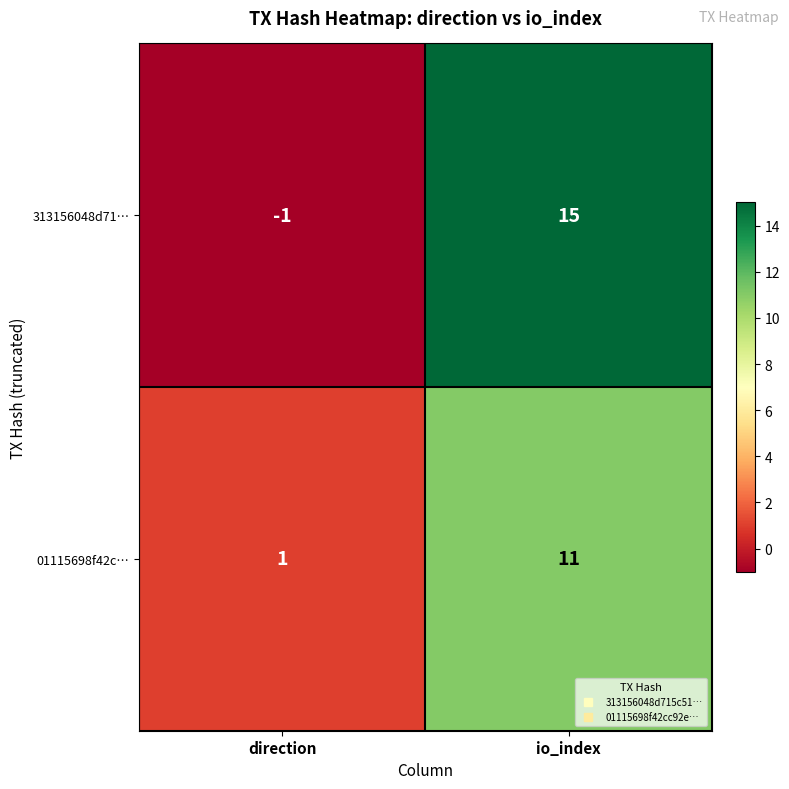

Rank the series at direction from highest to lowest value.

01115698f42c…, 313156048d71…